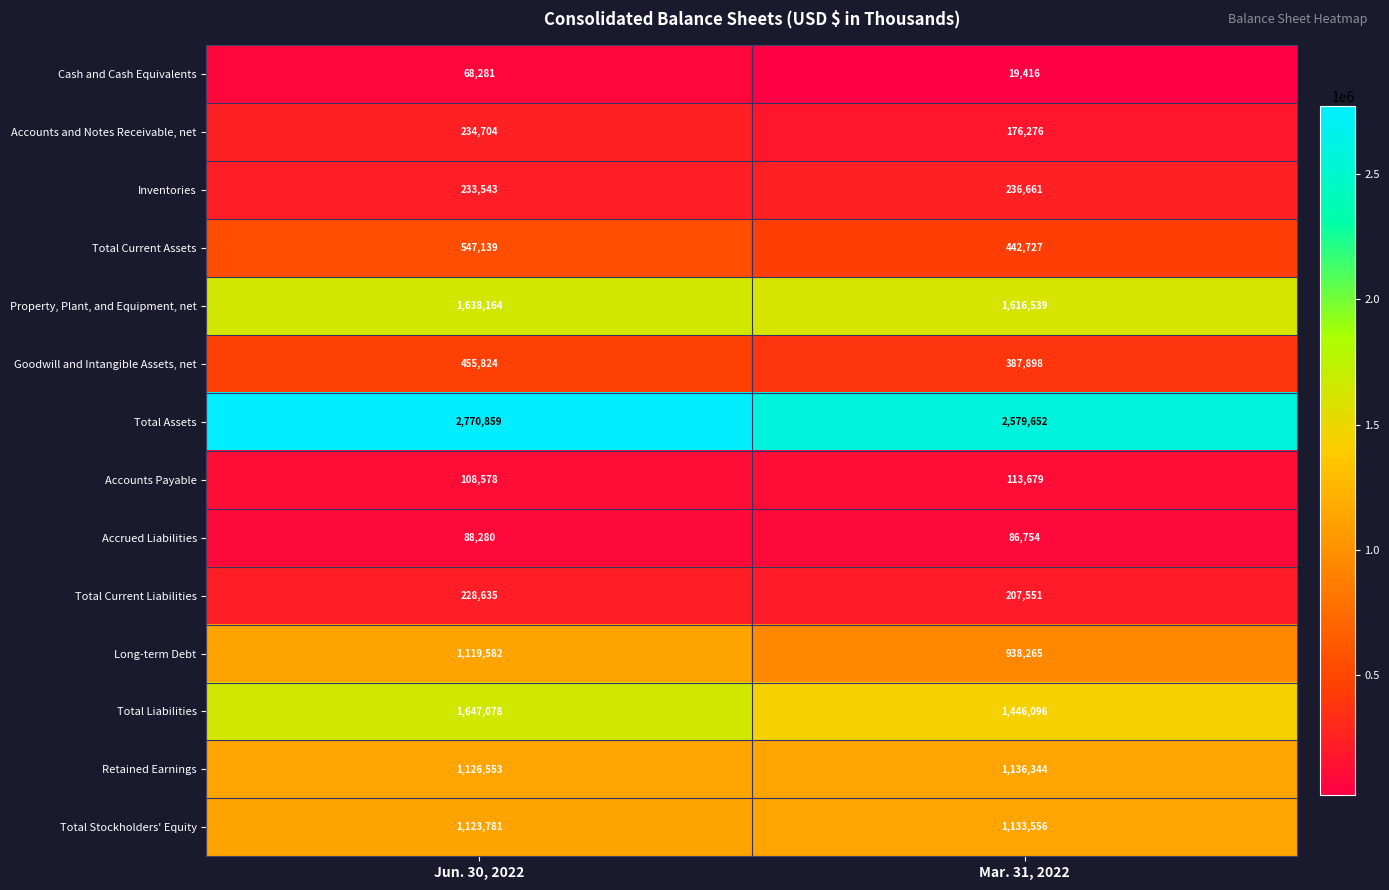

Which series has the widest spread of values?

Total Liabilities